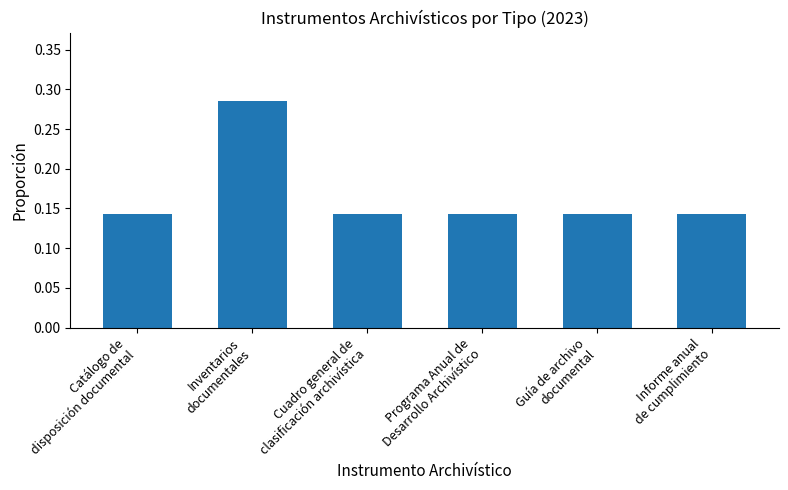

What is the label of the 1st bar from the right?

Informe anual
de cumplimiento